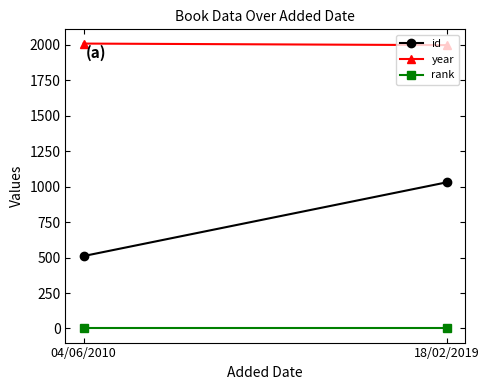

Count the number of categories in the chart.

2